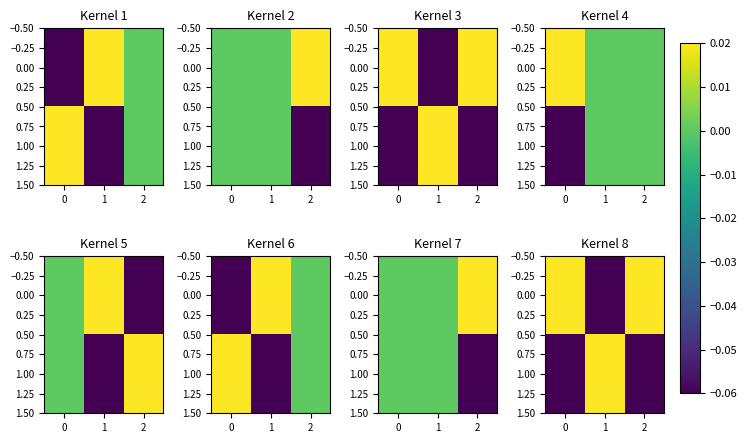

The 0.00 series shows 0.0 at 2. True or false?

False